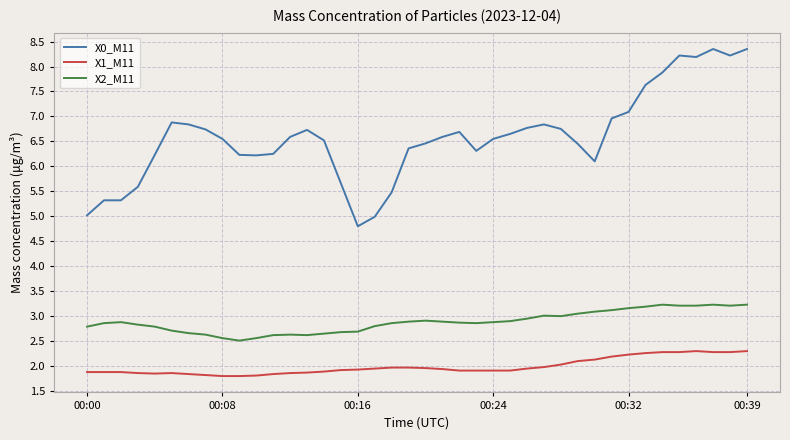

What is the difference between the maximum and minimum values in the X2_M11 series?

0.7